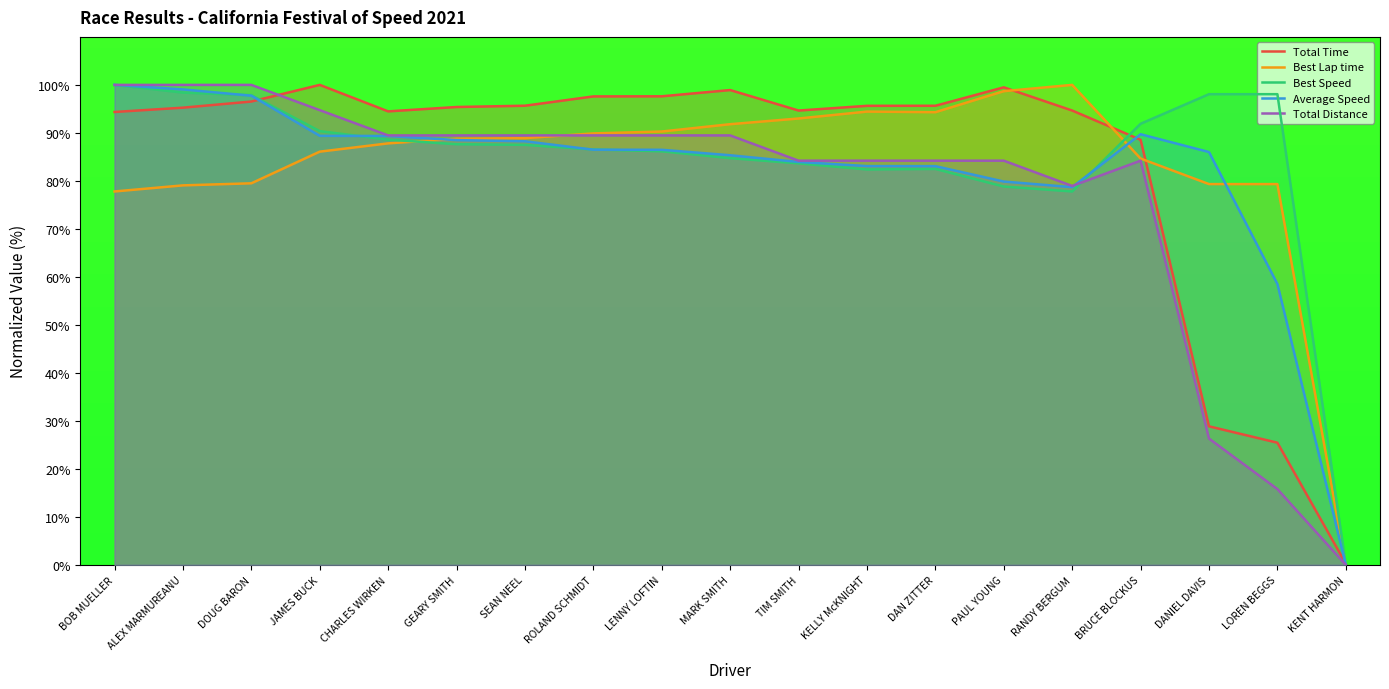

At which category is the sum across all series the highest?

BOB MUELLER